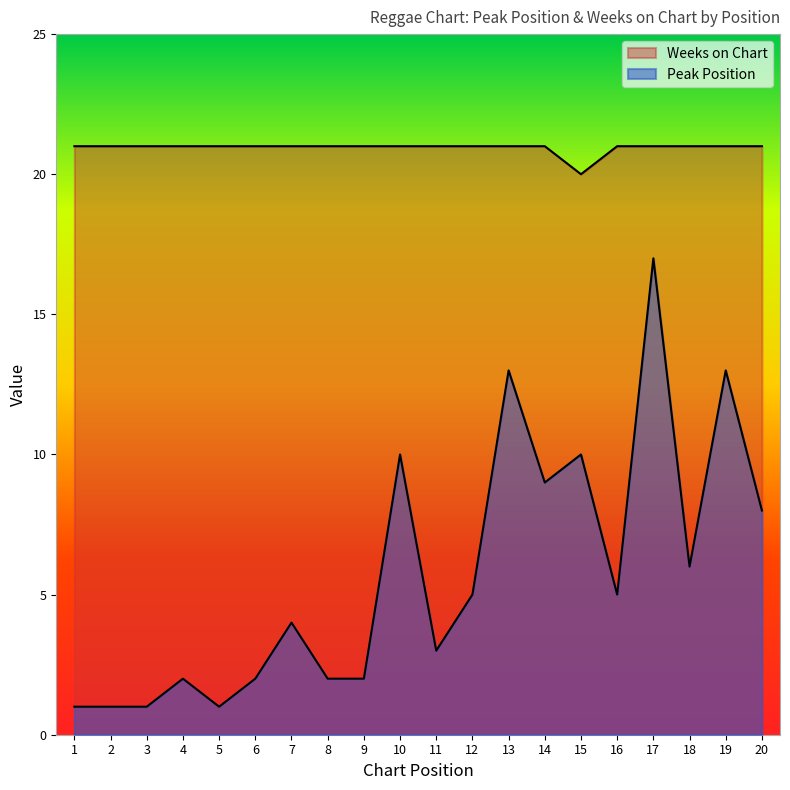

Is it true that Weeks on Chart equals 21 at 2?

True